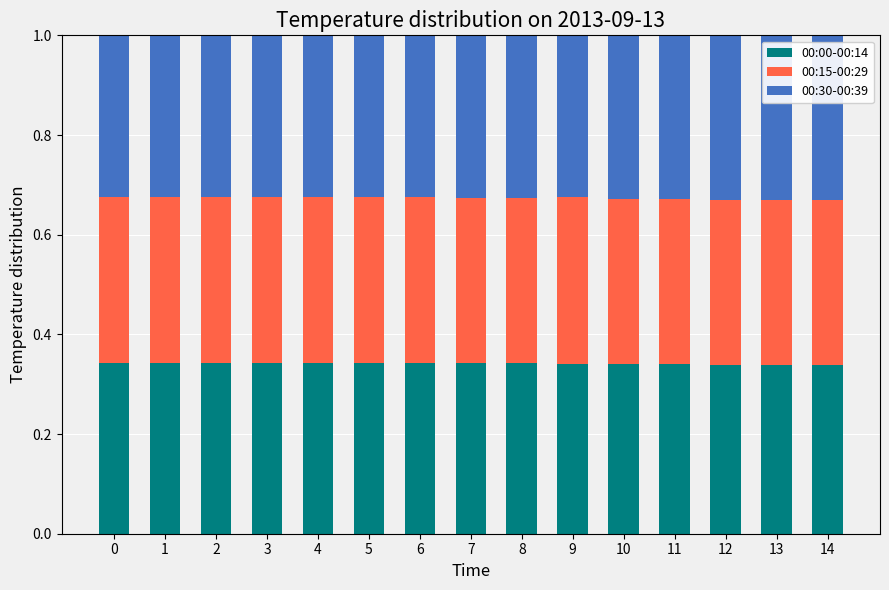

The 00:00-00:14 series shows 0.1 at 10. True or false?

False